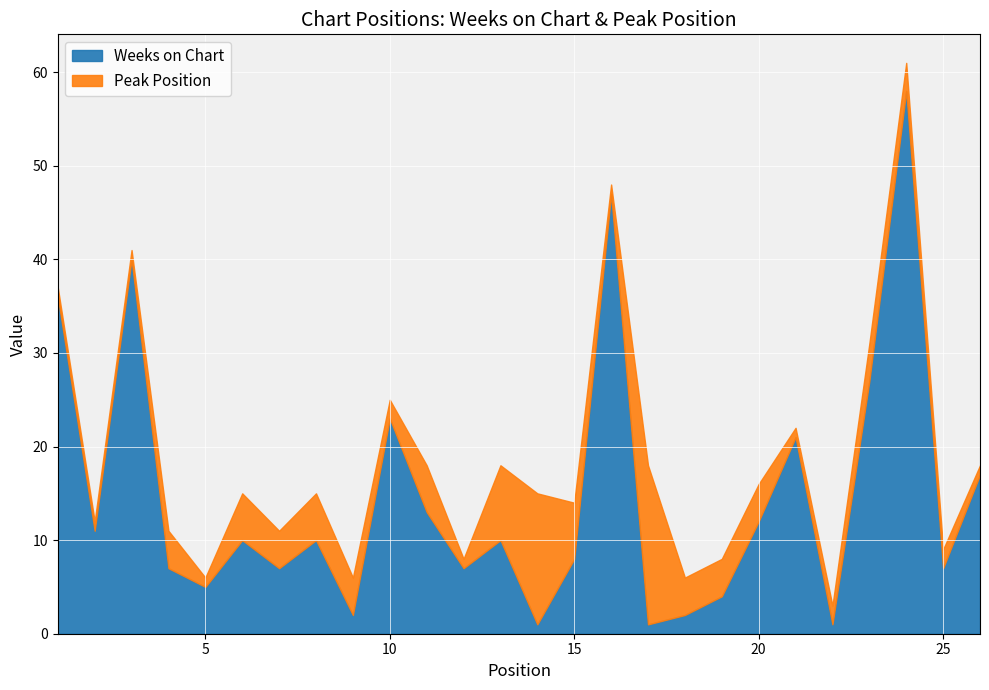

At which label is Peak Position closest to 9?

13